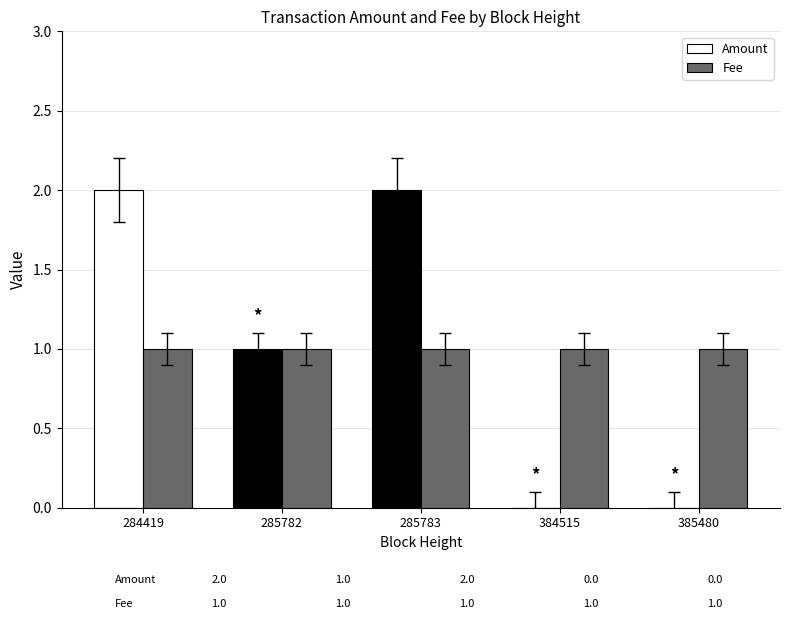

What is the greatest value displayed?

2